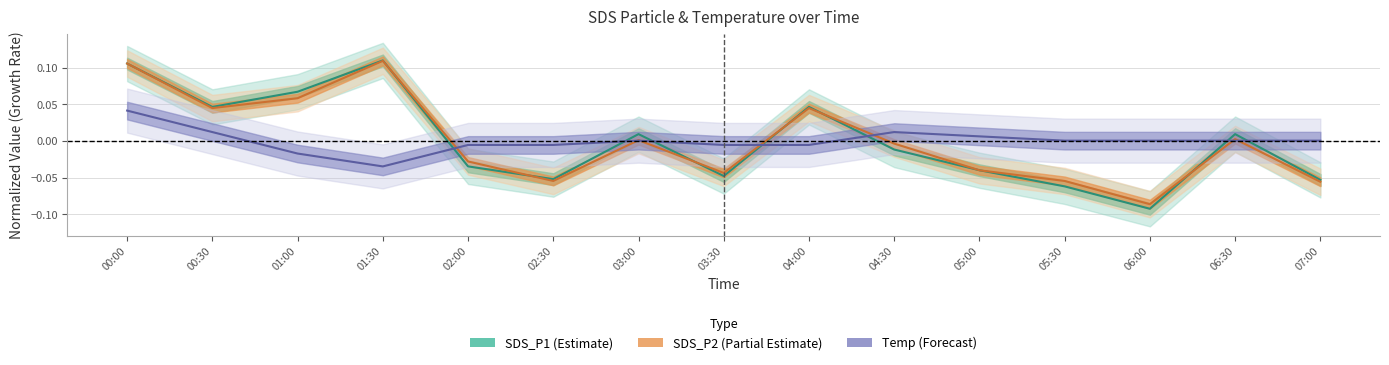

How many interior local peaks does the SDS_P1 series have?

4